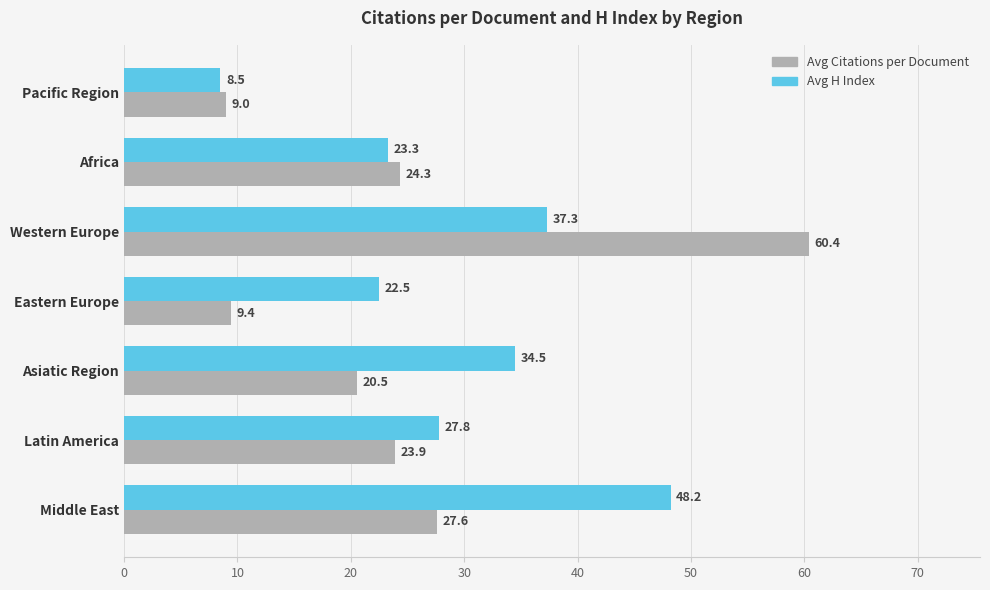

At which category is the sum across all series the highest?

Western Europe